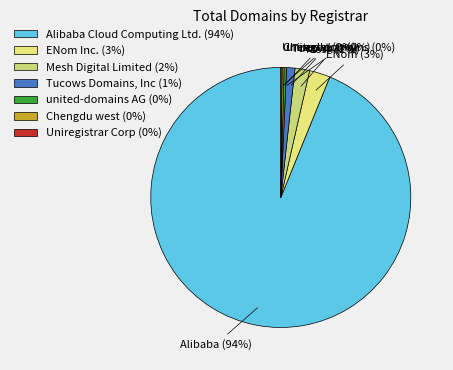

Does ENom Inc. account for over 50% of the chart?

No